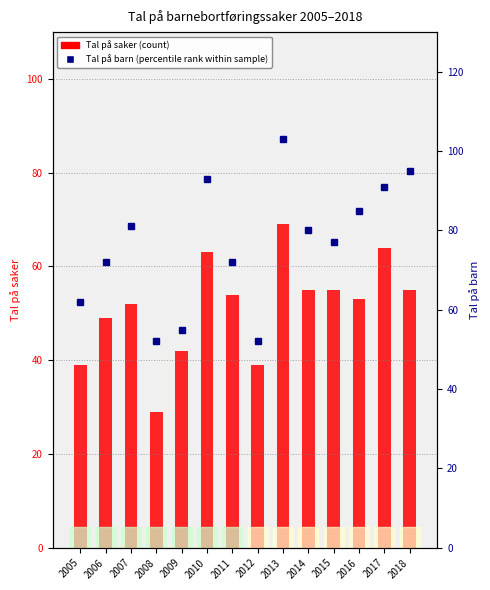

Which series has the largest total across all categories?

Tal på barn bortført til/frå Noreg